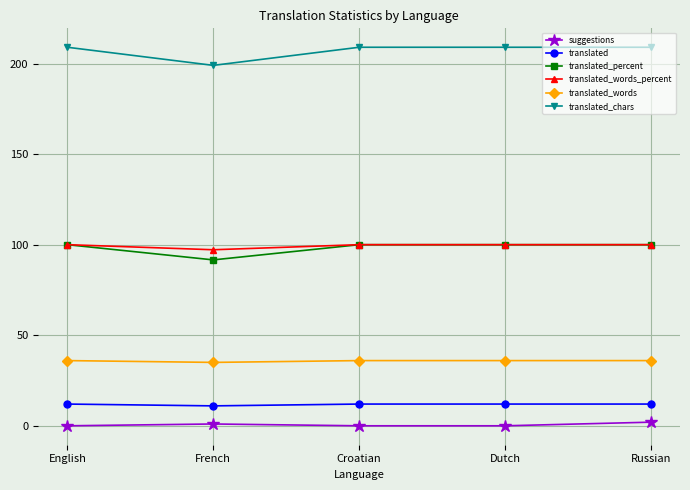

Reading left to right, transcribe all the data shown in this chart.

suggestions: English=0.0	French=1.0	Croatian=0.0	Dutch=0.0	Russian=2.0
translated: English=12.0	French=11.0	Croatian=12.0	Dutch=12.0	Russian=12.0
translated_percent: English=100.0	French=91.6	Croatian=100.0	Dutch=100.0	Russian=100.0
translated_words_percent: English=100.0	French=97.2	Croatian=100.0	Dutch=100.0	Russian=100.0
translated_words: English=36.0	French=35.0	Croatian=36.0	Dutch=36.0	Russian=36.0
translated_chars: English=209.0	French=199.0	Croatian=209.0	Dutch=209.0	Russian=209.0